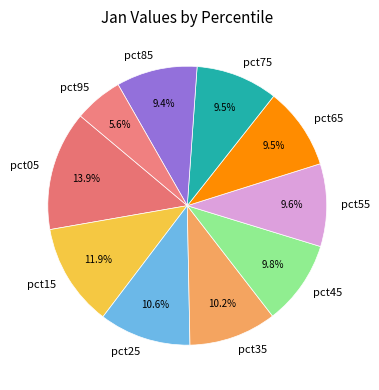

Count the number of slices in the pie.

10